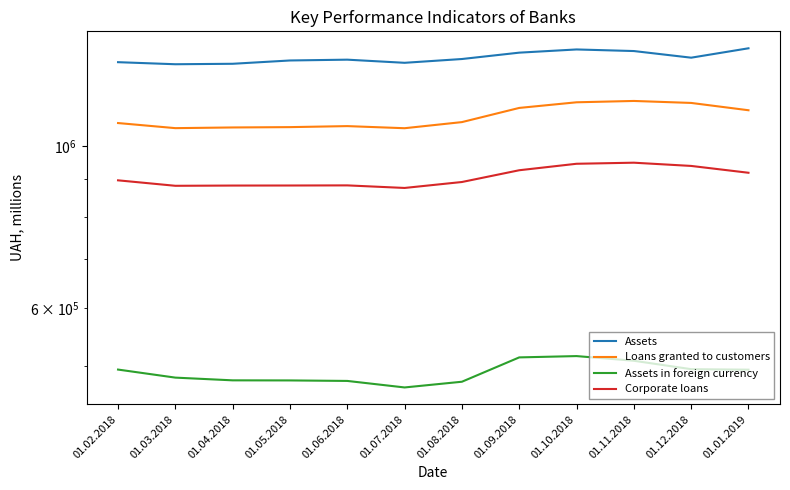

At how many categories does at least one series exceed 1106489?

12